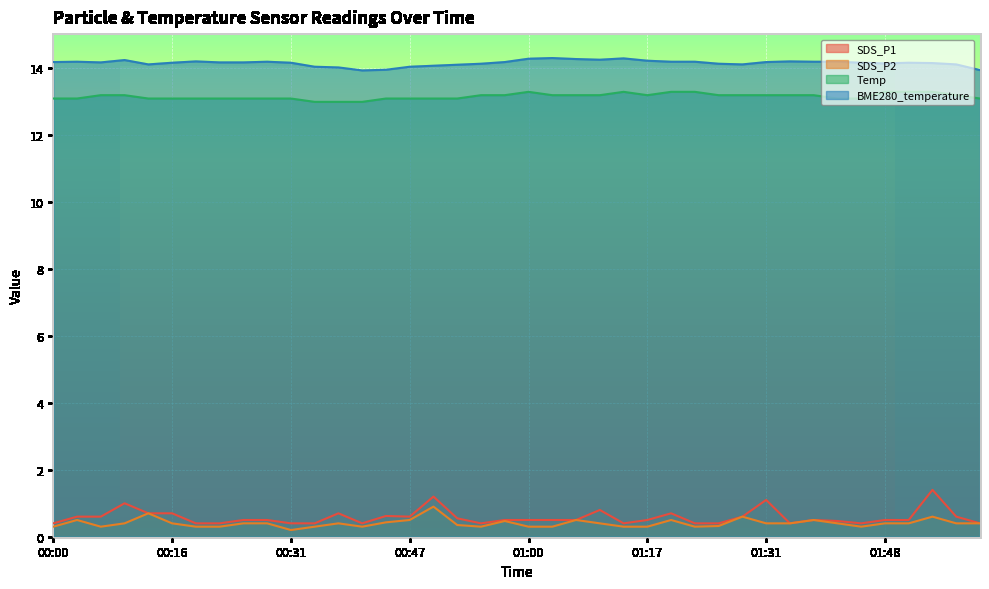

At which category does BME280_temperature reach its first local peak?

00:03